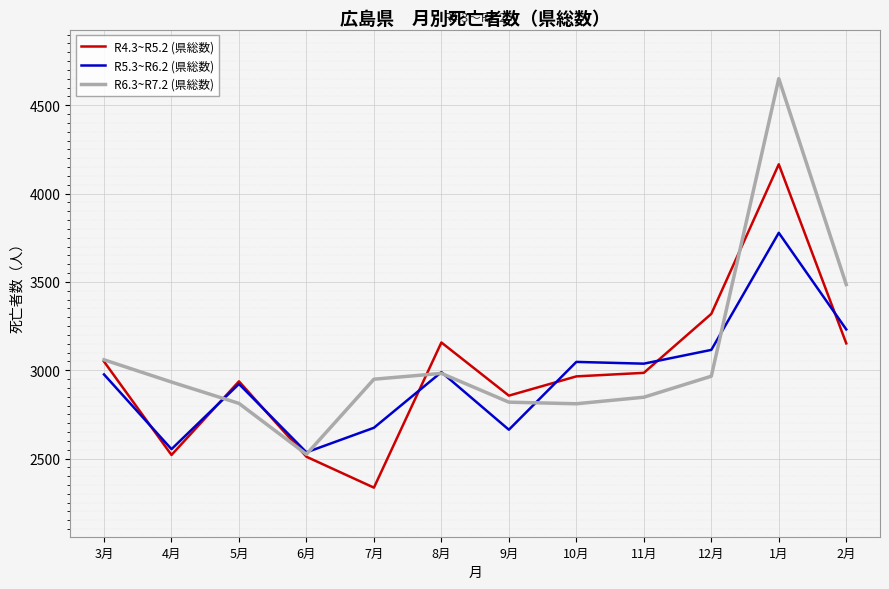

What are all the series names shown in the legend?

R4.3~R5.2 (県総数), R5.3~R6.2 (県総数), R6.3~R7.2 (県総数)